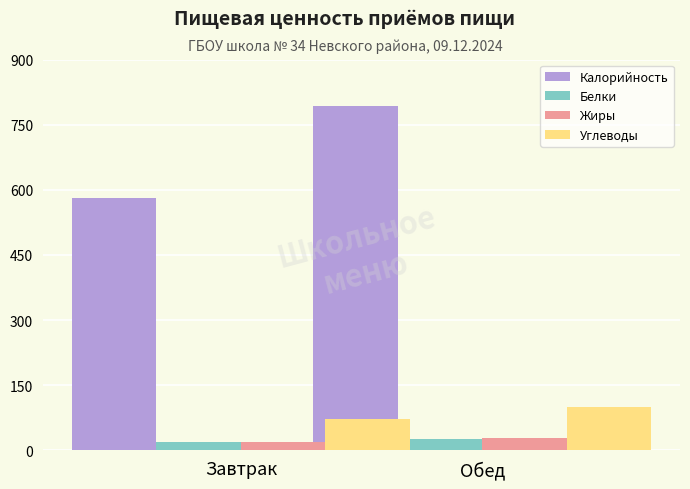

What are all the series names shown in the legend?

Калорийность, Белки, Жиры, Углеводы